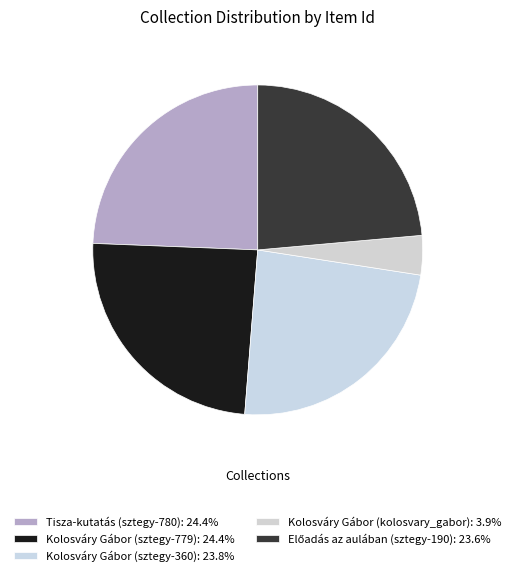

Count the number of slices in the pie.

5